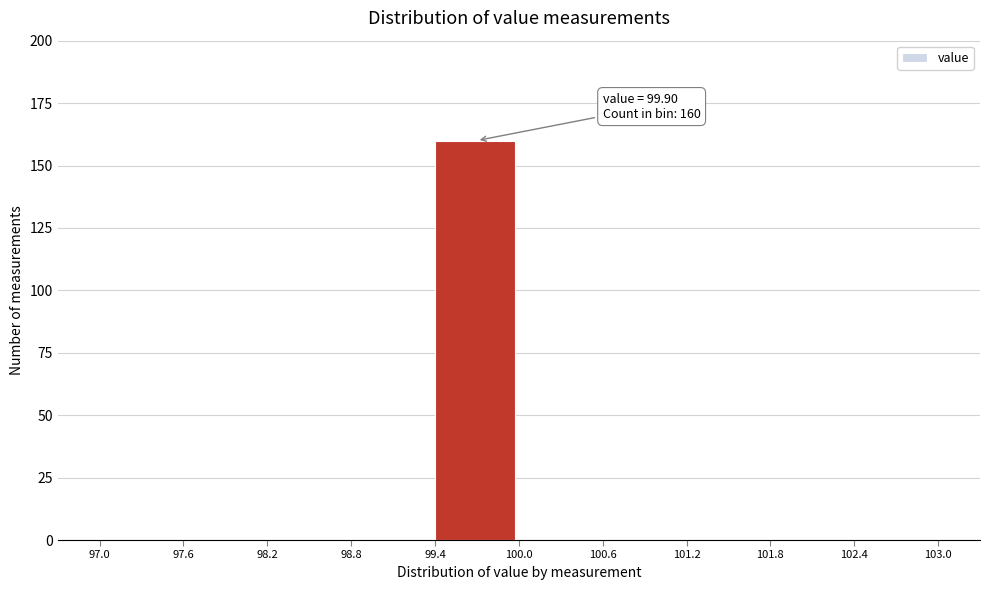

Which range on the x-axis has the tallest bar?

99.4 to 100.0